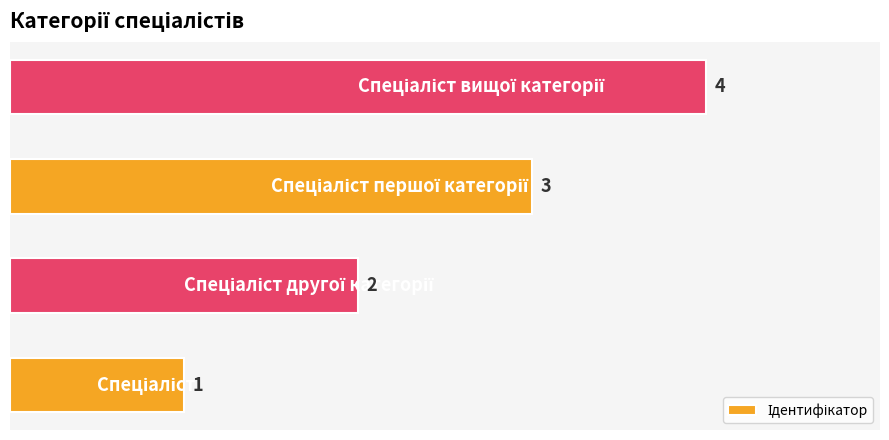

How many values are between 2 and 4?

3